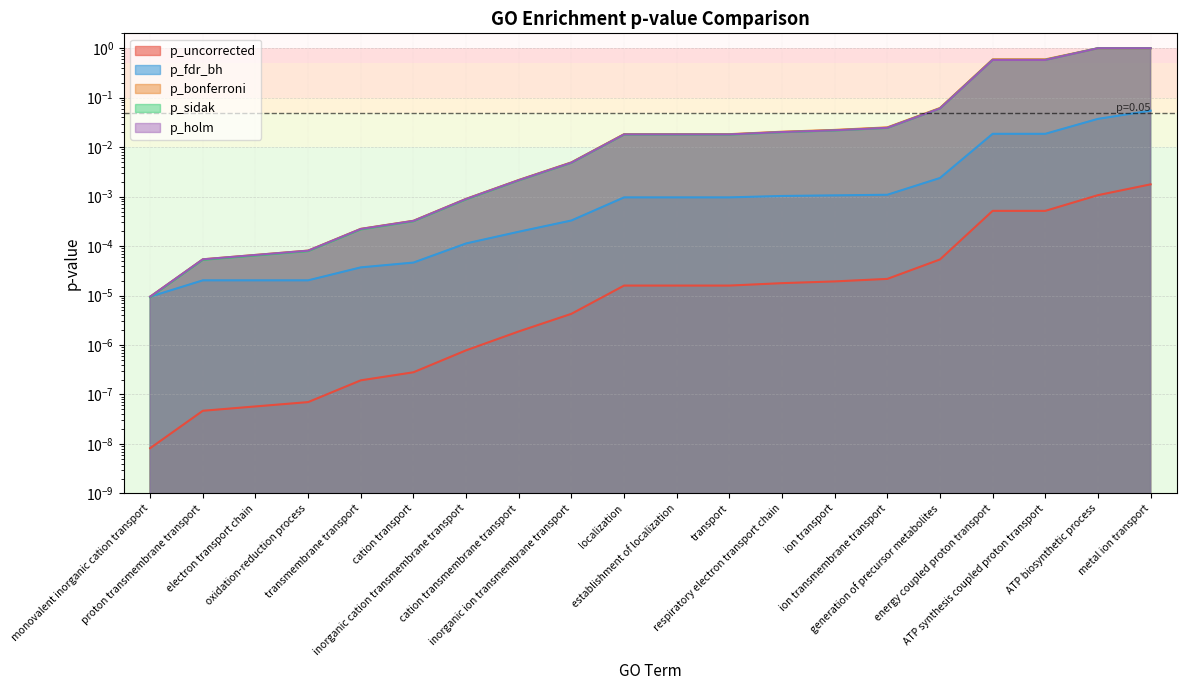

The p_uncorrected series shows 0.0 at establishment of localization. True or false?

False